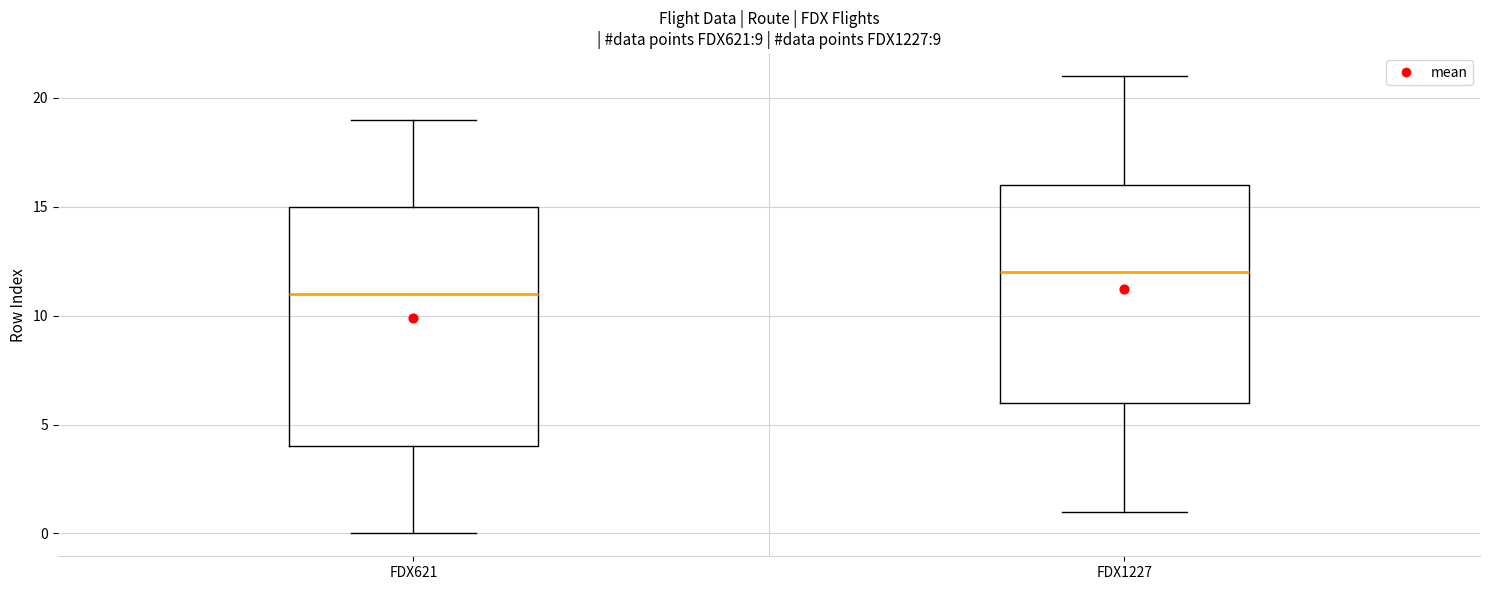

Where is the lower edge of the box for FDX1227 on the y-axis? The values are not printed on the chart, so give them approximately, as read against the axis.

6